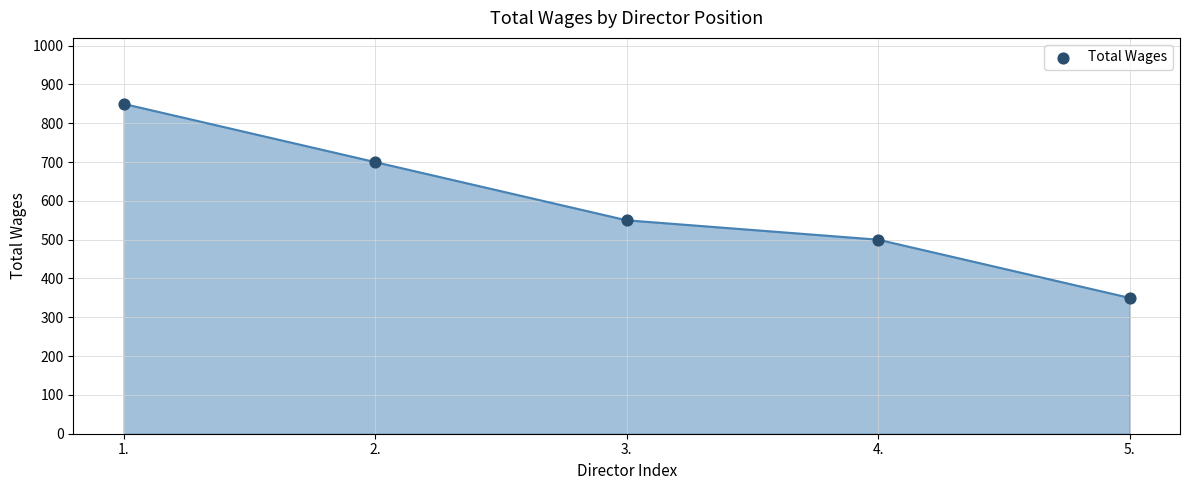

What is the ratio of the value at 1. to the value at 5.?

2.4